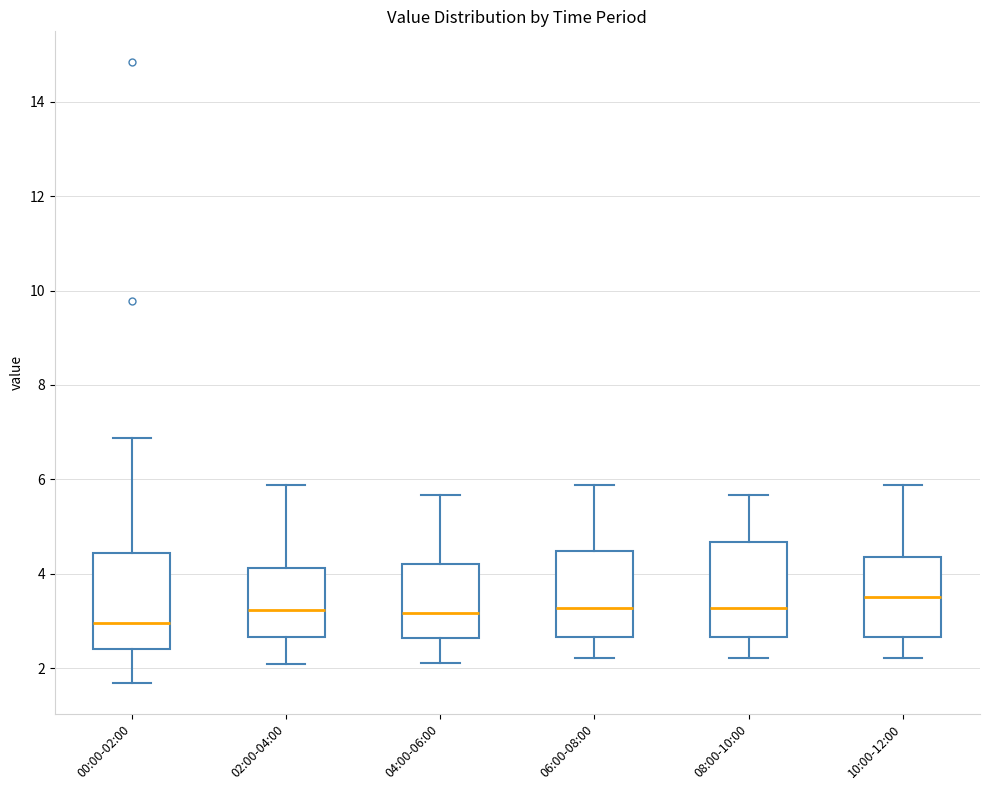

Reading left to right, transcribe this box plot: for each box, give where its median line is, the range the box spans, and where its two whiskers end, as read against the y-axis. The values are not printed on the chart, so give them approximately, as read against the axis.

00:00-02:00: median 3.0, box 2.4 to 4.4, whiskers 1.8 to 6.8
02:00-04:00: median 3.2, box 2.6 to 4.2, whiskers 2.2 to 5.8
04:00-06:00: median 3.2, box 2.6 to 4.2, whiskers 2.2 to 5.6
06:00-08:00: median 3.2, box 2.6 to 4.4, whiskers 2.2 to 5.8
08:00-10:00: median 3.2, box 2.6 to 4.6, whiskers 2.2 to 5.6
10:00-12:00: median 3.6, box 2.6 to 4.4, whiskers 2.2 to 5.8